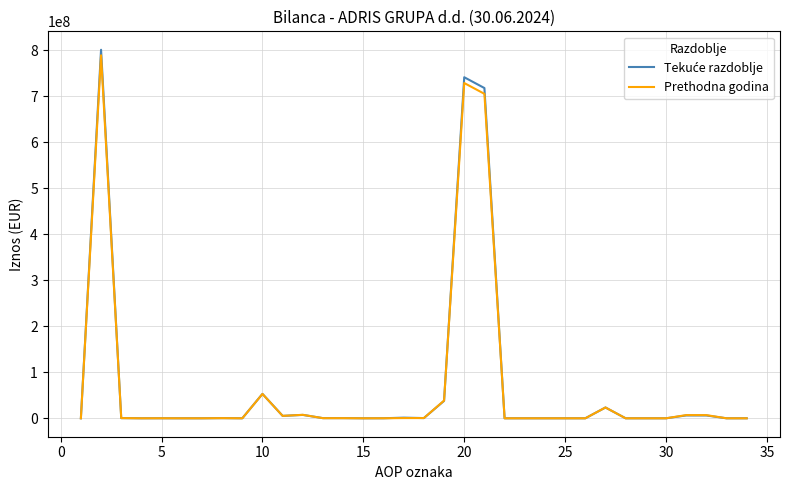

What is the greatest value displayed?

800542144